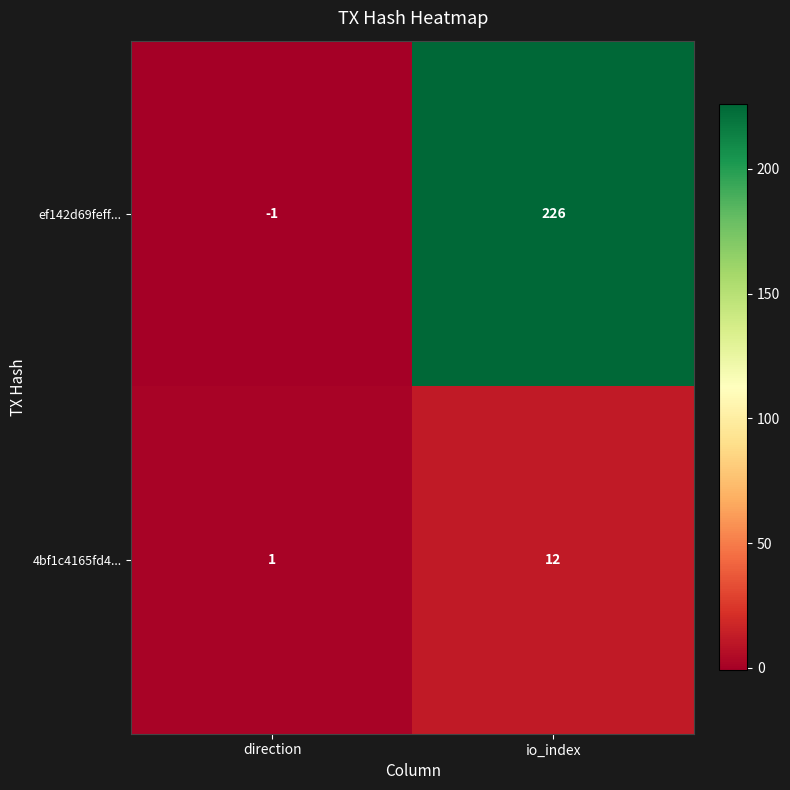

What value does the ef142d69feff... series have at io_index, to the nearest 10?

230